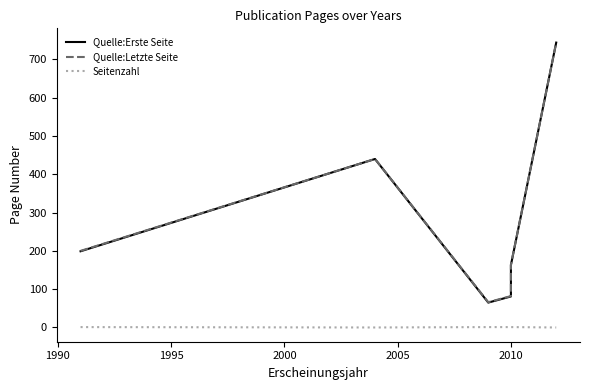

Which series has the largest total across all categories?

Quelle:Letzte Seite